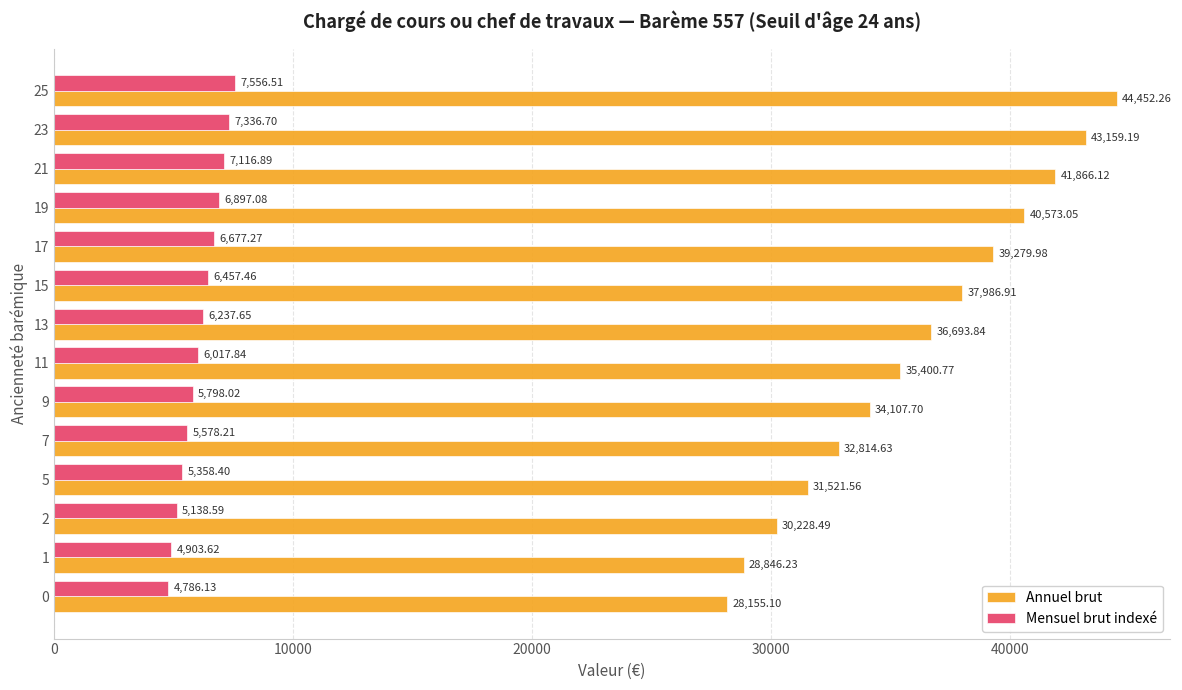

Rank the series by their maximum value, from lowest to highest.

Mensuel brut indexé, Annuel brut